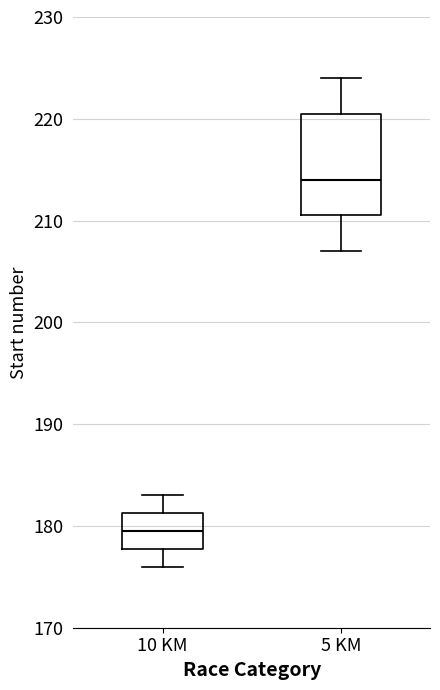

Which box has the lowest median line?

10 KM